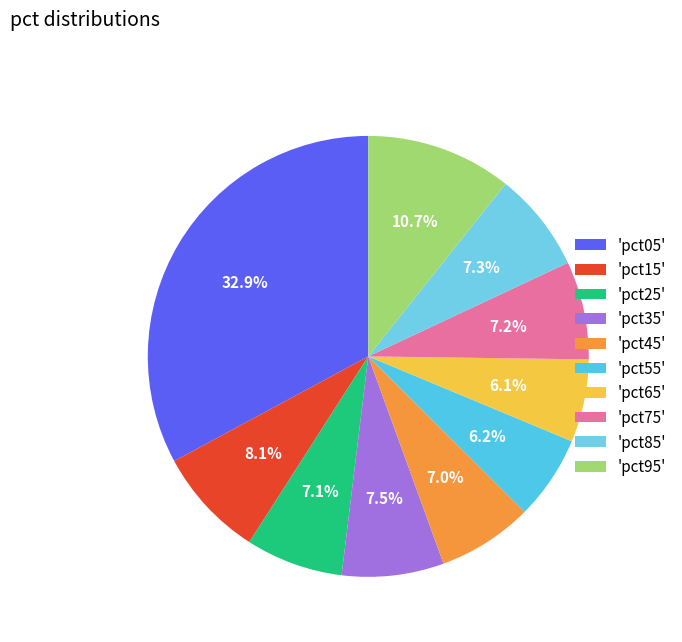

Is there a majority slice in this chart?

No